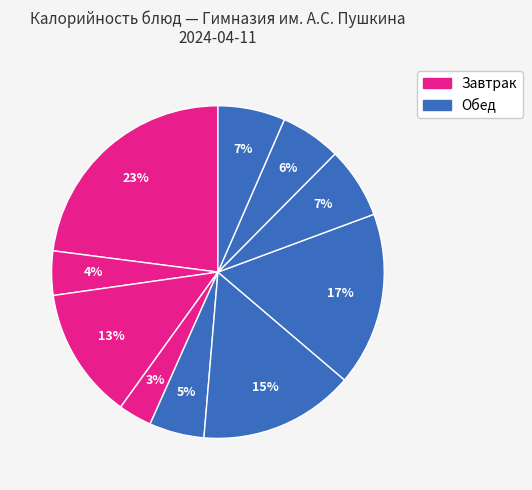

How many slices are in this pie chart?

10